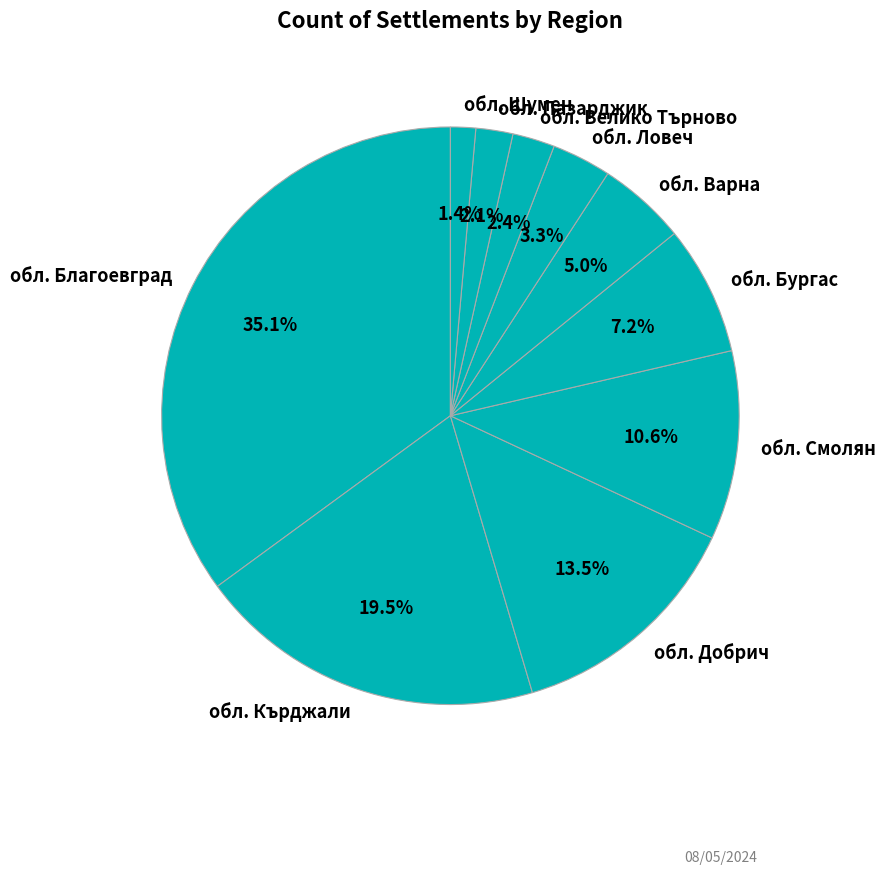

Which slice is the smallest?

обл. Шумен